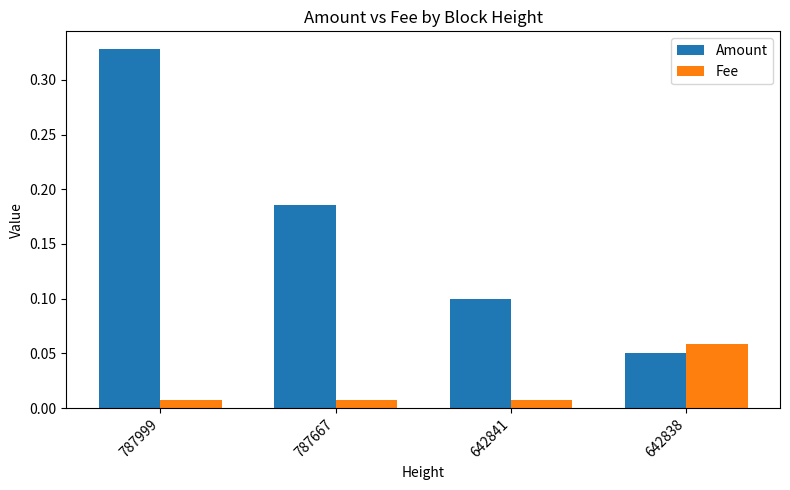

How many groups of bars are there?

4